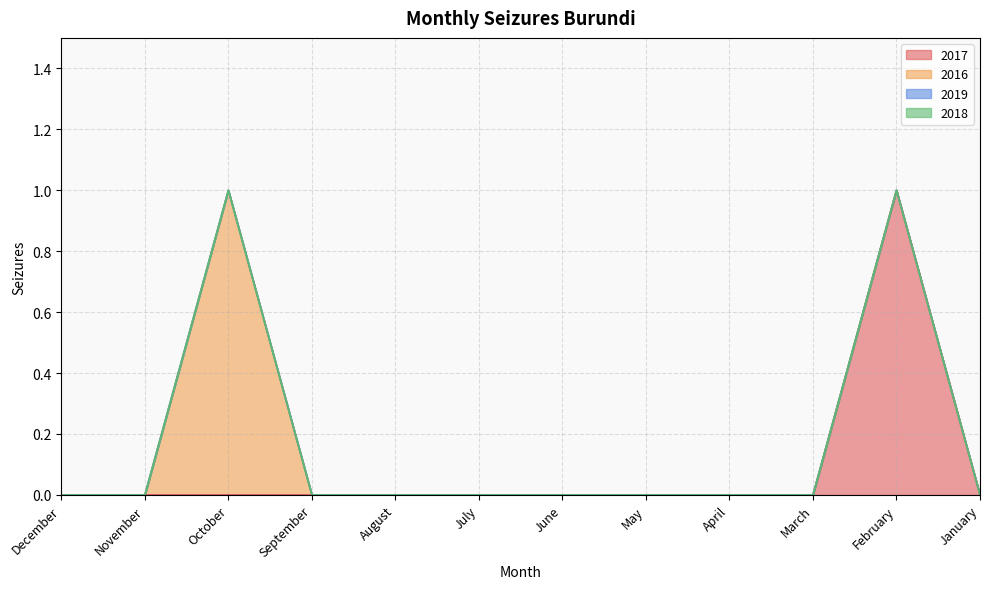

Which category has the lowest value across all series?

December